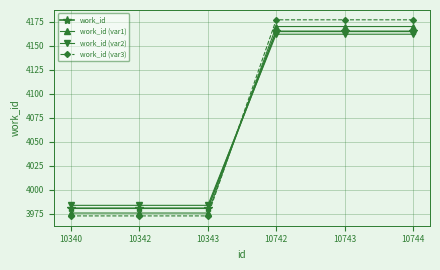

True or false: work_id (var2) has more than 2 interior local peaks.

False